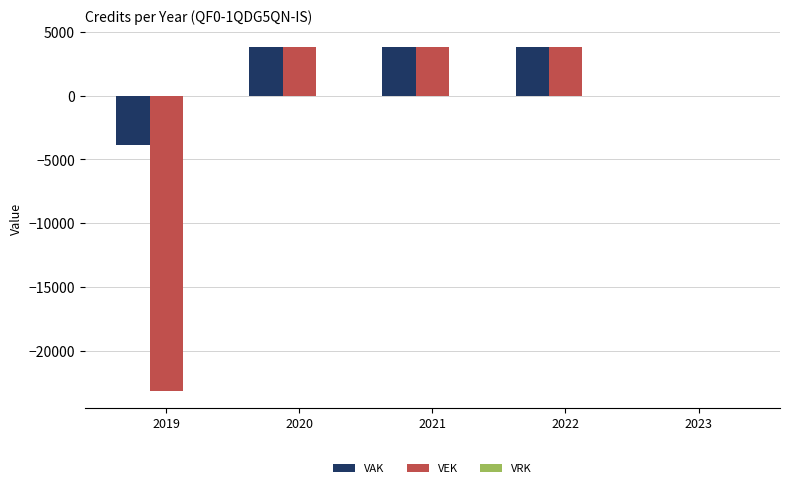

True or false: VEK has a value of -23136 at 2019.

True